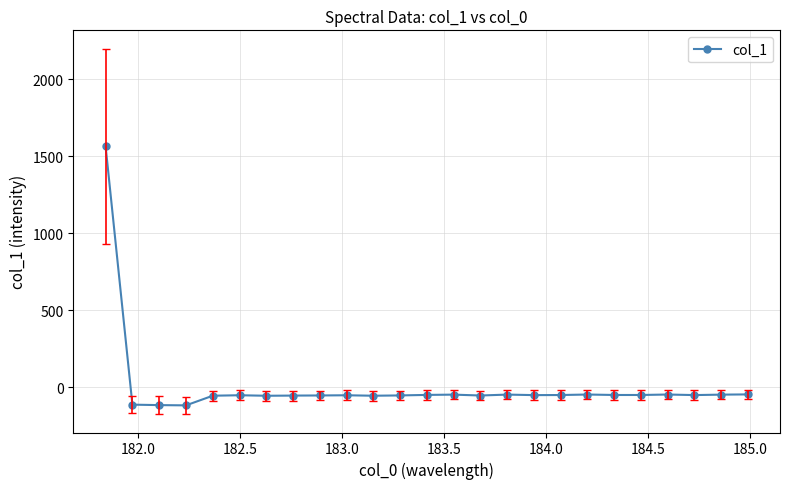

What is the smallest value displayed?

-119.0